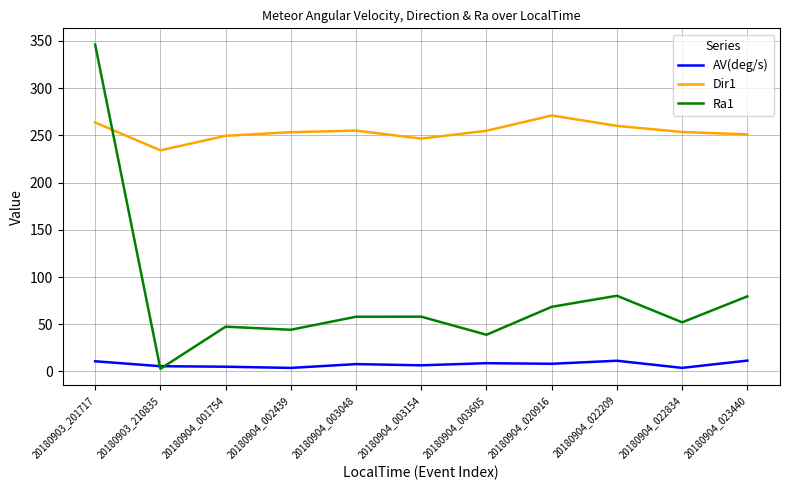

What is the sum of all Dir1 values?

2792.3